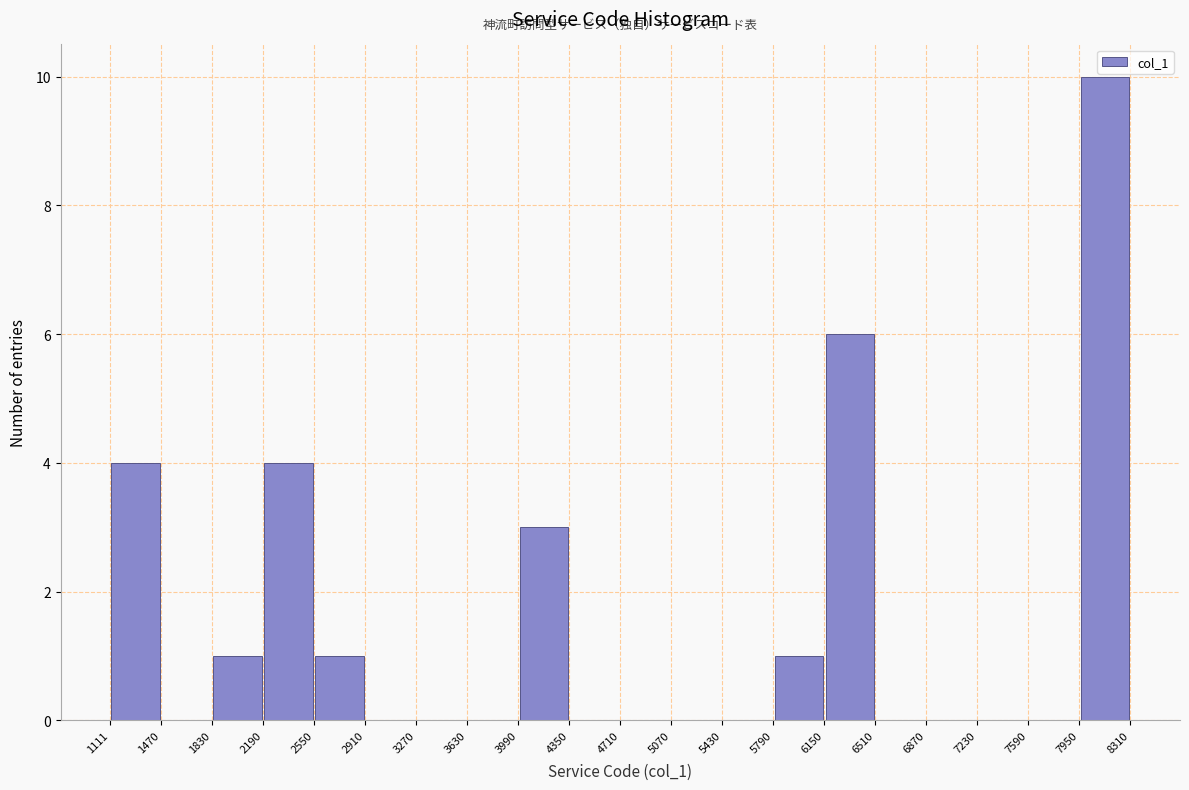

Reading left to right, transcribe this chart: for each bar, give the range it covers on the x-axis and its height. The values are not printed on the chart, so give them approximately, as read against the axis.

1111 to 1470: 4
1470 to 1830: 0
1830 to 2190: 1
2190 to 2550: 4
2550 to 2910: 1
2910 to 3270: 0
3270 to 3630: 0
3630 to 3990: 0
3990 to 4350: 3
4350 to 4710: 0
4710 to 5070: 0
5070 to 5430: 0
5430 to 5790: 0
5790 to 6150: 1
6150 to 6510: 6
6510 to 6870: 0
6870 to 7230: 0
7230 to 7590: 0
7590 to 7950: 0
7950 to 8310: 10